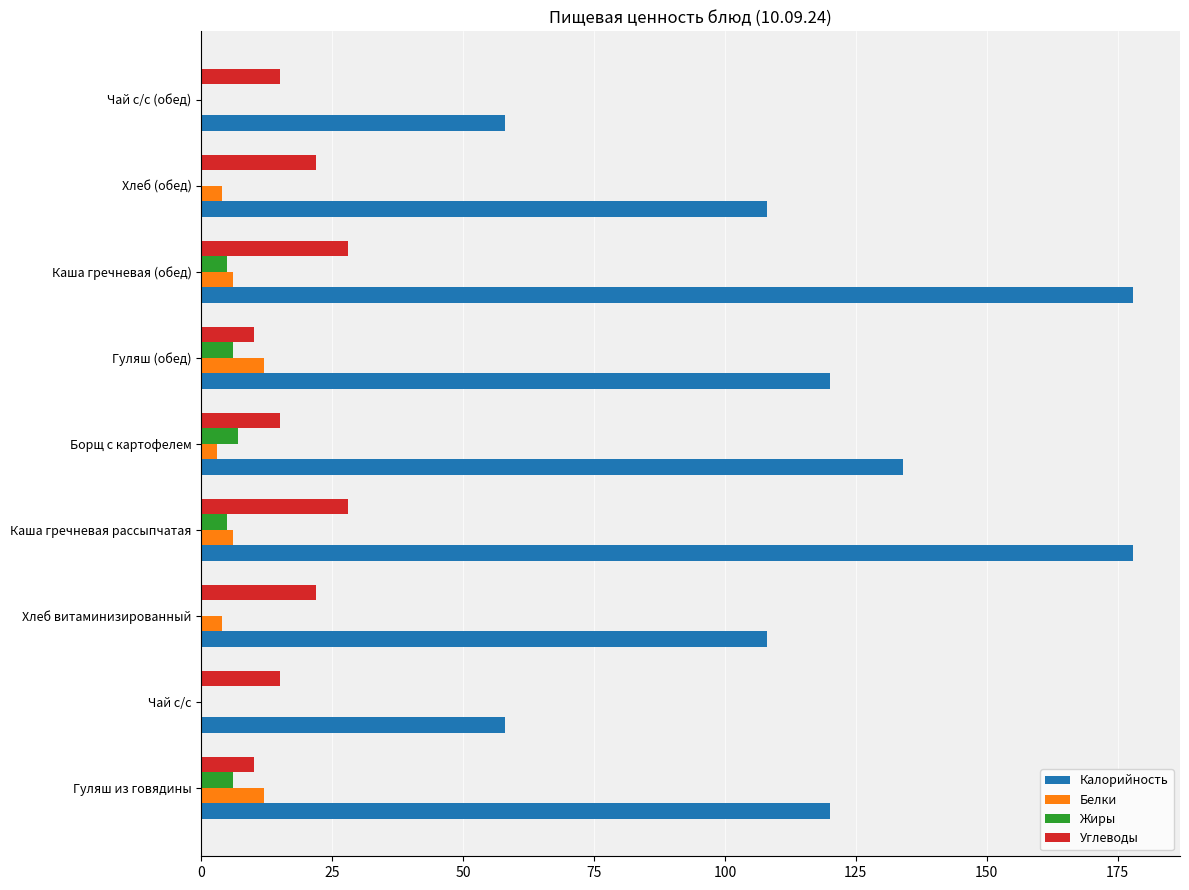

Which series changed the most between Борщ с картофелем and Каша гречневая (обед)?

Калорийность